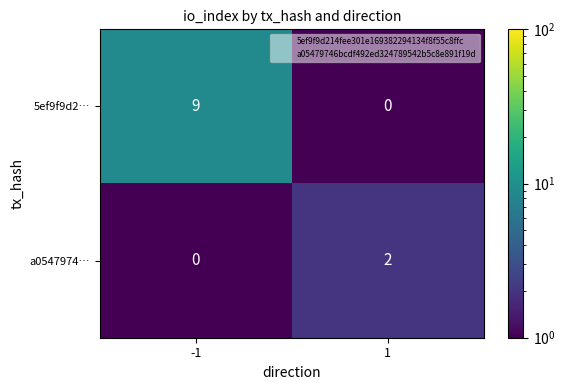

At how many categories does at least one series exceed 8?

1